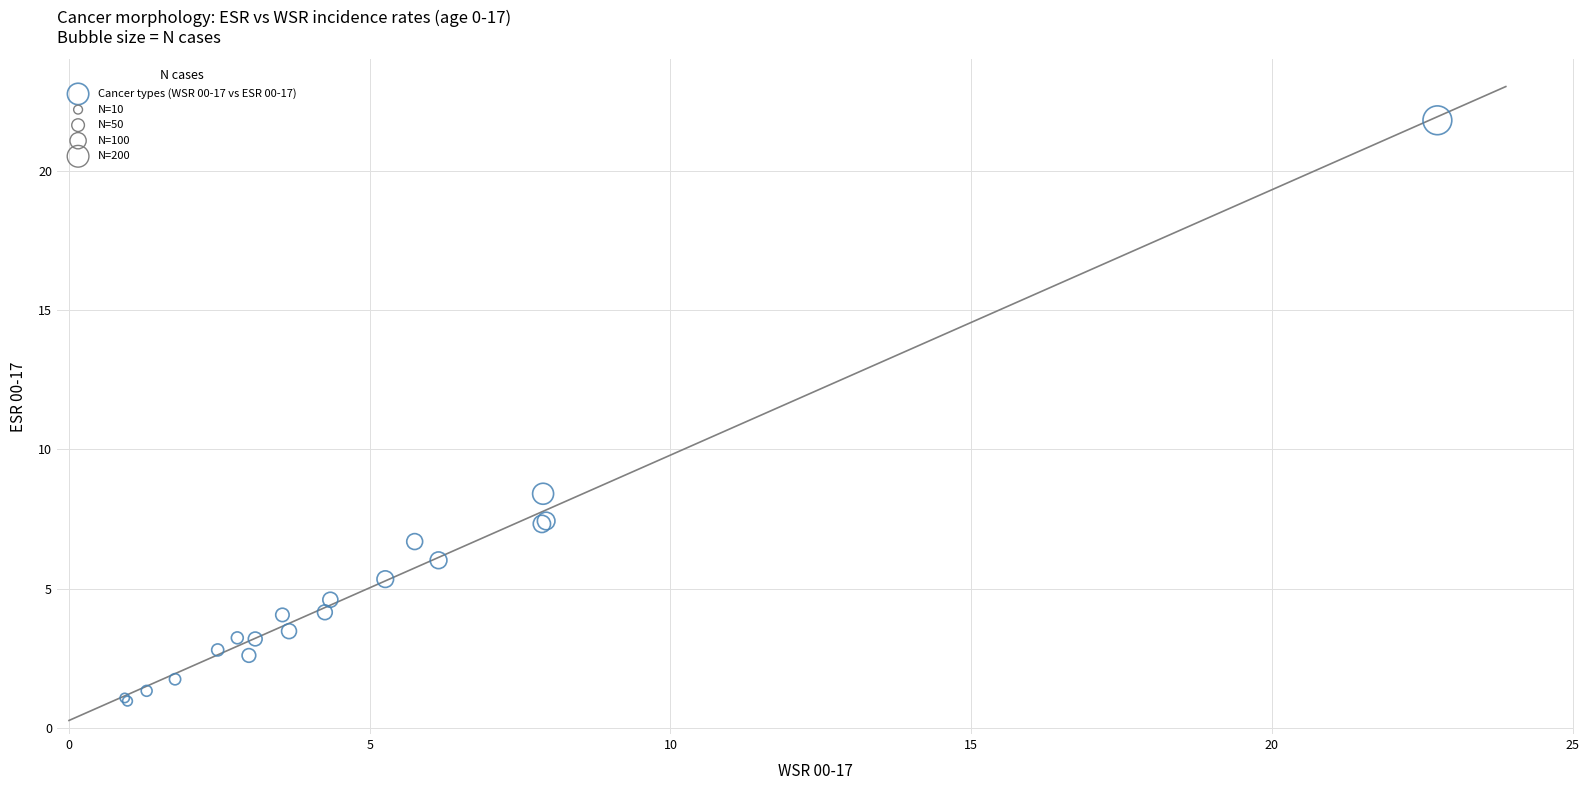

What Y value in the scatter plot is closest to 11?

8.4